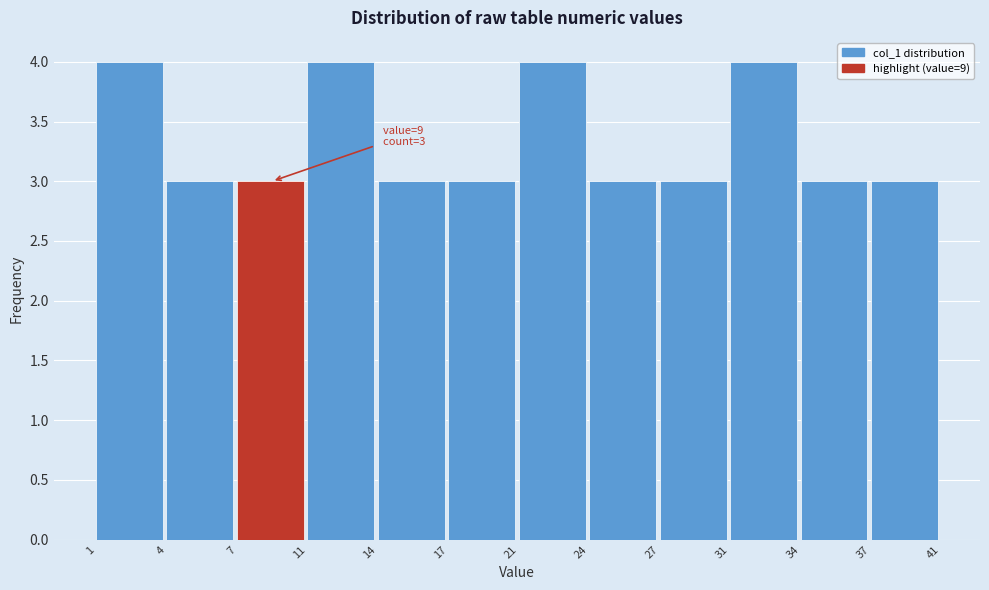

Reading right to left, what are all the values shown in this chart?

3	3	4	3	3	4	3	3	4	3	3	4